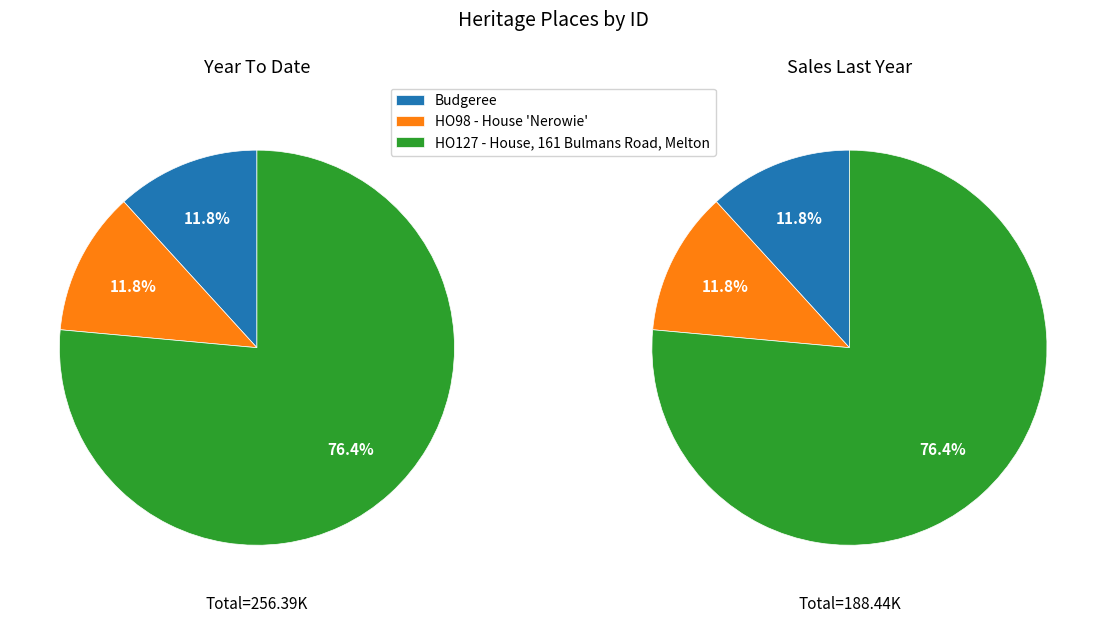

What is the largest slice in the pie chart?

HO127 - House, 161 Bulmans Road, Melton